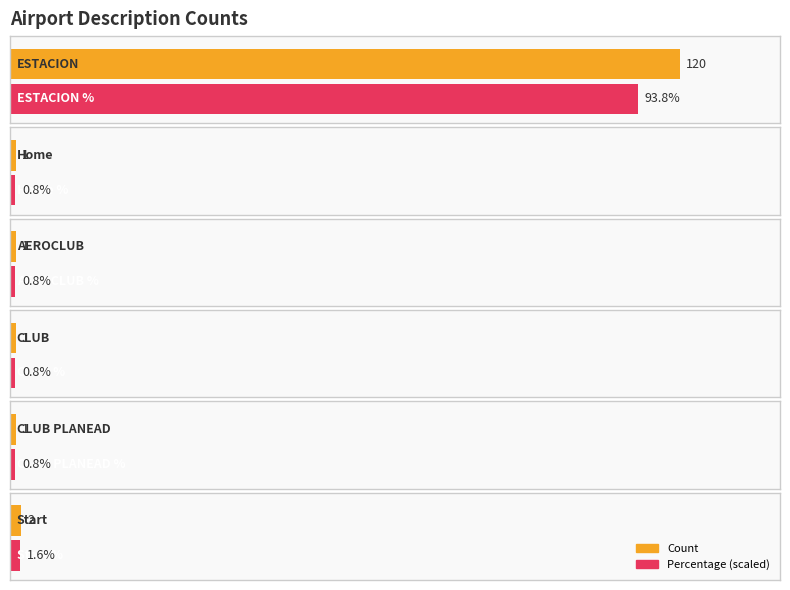

What is the label of the 5th bar from the left?

CLUB PLANEAD